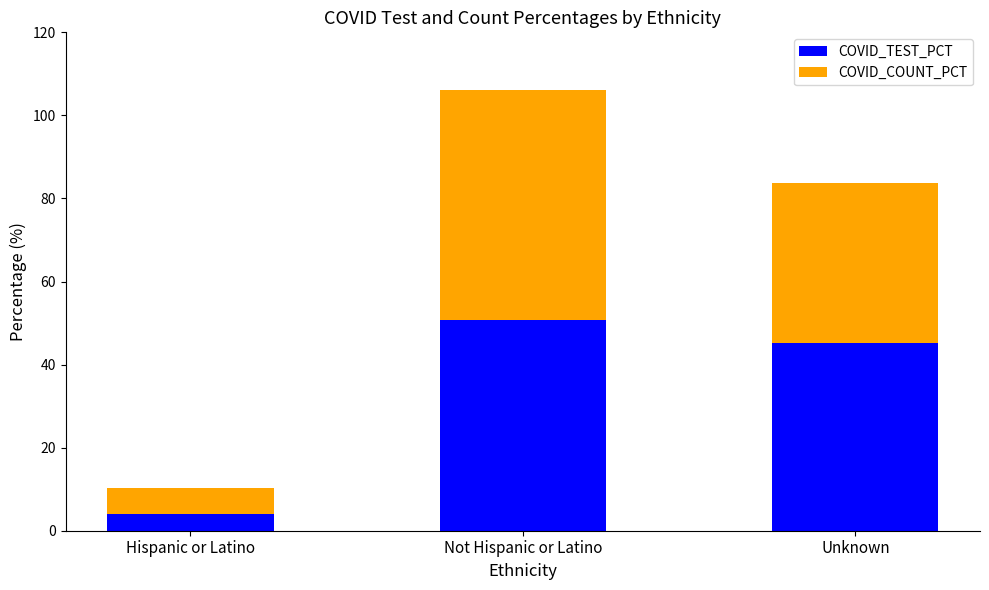

What is the sum of the COVID_TEST_PCT values at Unknown and Hispanic or Latino?

49.4